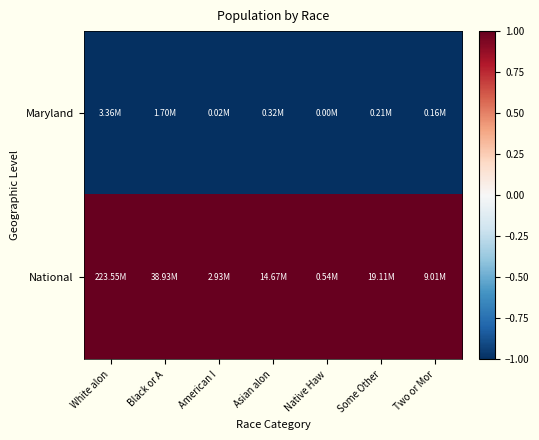

How many data points does each series have?

7